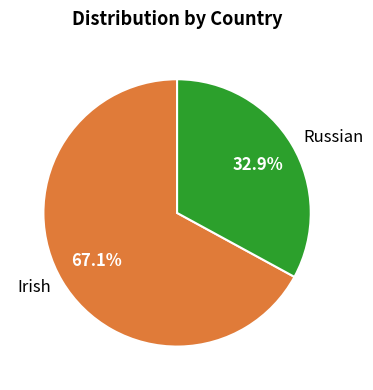

Which category accounts for the majority?

Irish